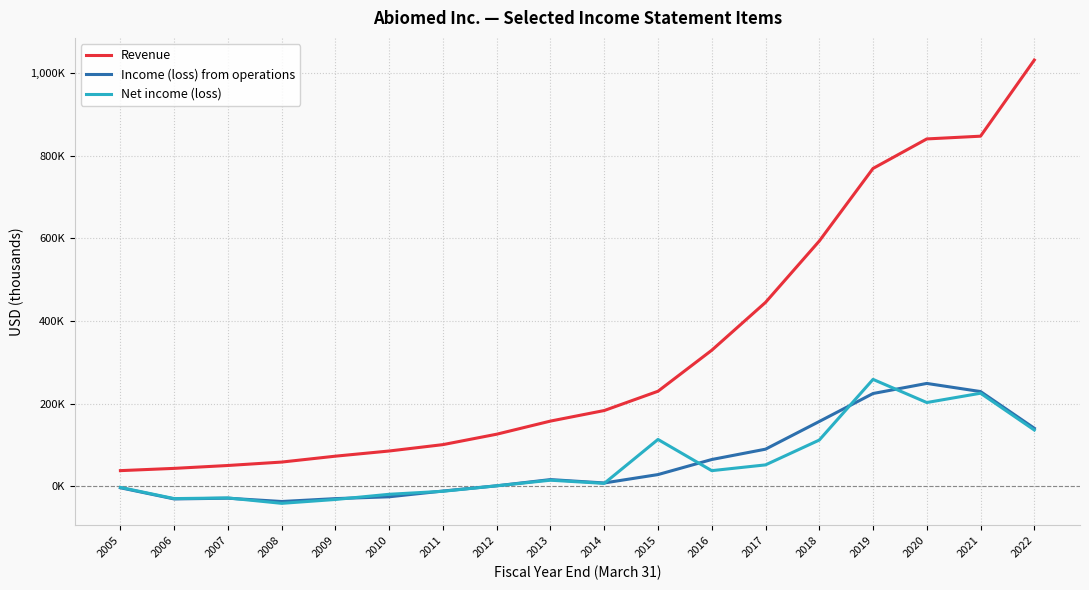

What are all the series names shown in the legend?

Revenue, Income (loss) from operations, Net income (loss)